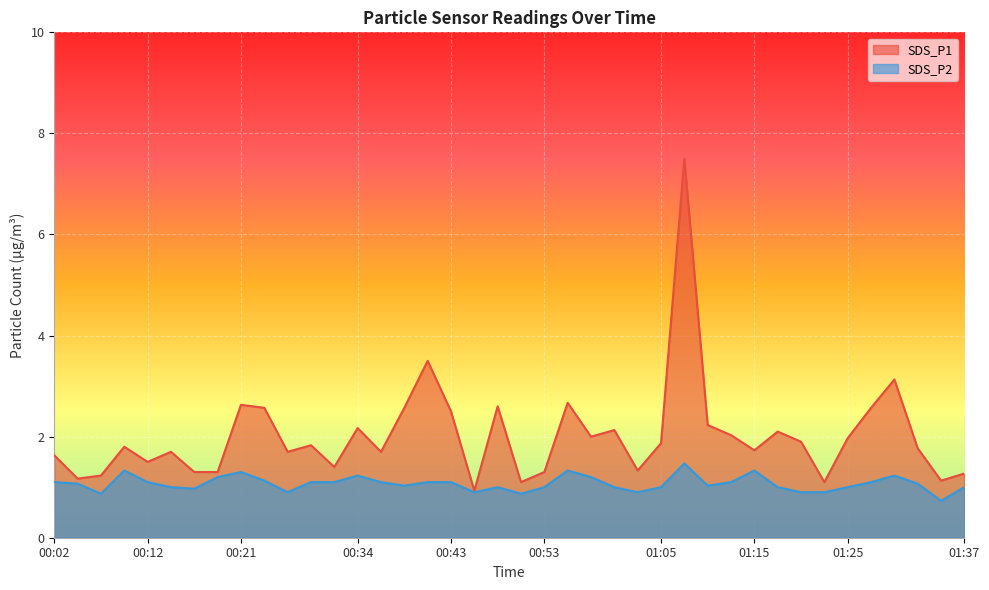

What position from the right is 00:12?

36